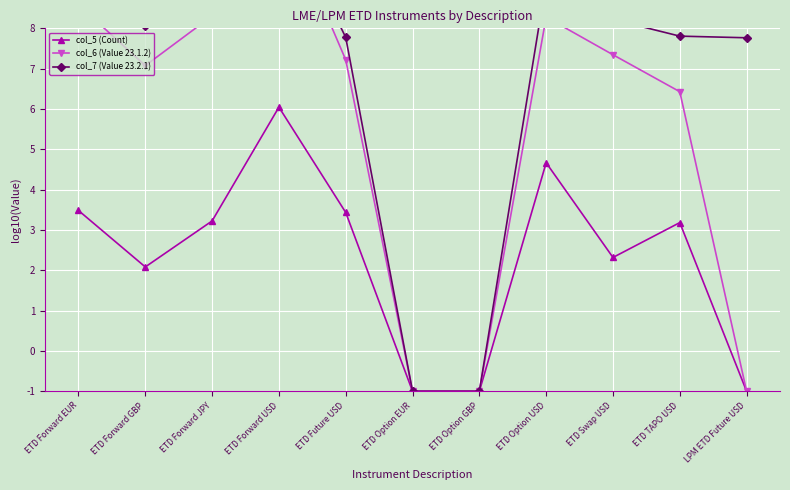

Reading left to right, extract all data points from this chart.

col_5 (Count): 3.5	2.1	3.2	6.0	3.4	-1.0	-1.0	4.7	2.3	3.2	-1.0
col_6 (Value 23.1.2): 8.6	7.1	8.3	11.1	7.2	-1.0	-1.0	8.3	7.3	6.4	-1.0
col_7 (Value 23.2.1): 9.4	8.0	9.0	11.2	7.8	-1.0	-1.0	9.2	8.2	7.8	7.8